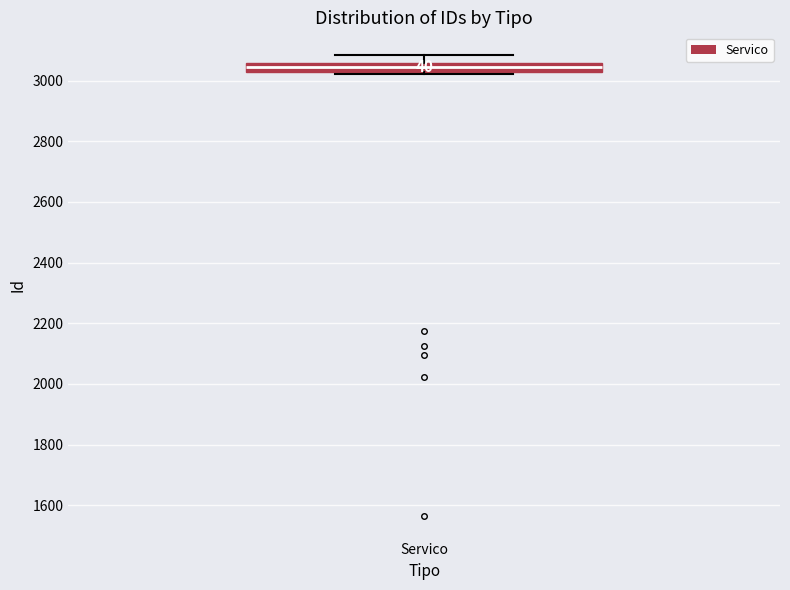

Where does the median line of the box for Servico sit on the y-axis? The values are not printed on the chart, so give them approximately, as read against the axis.

3040